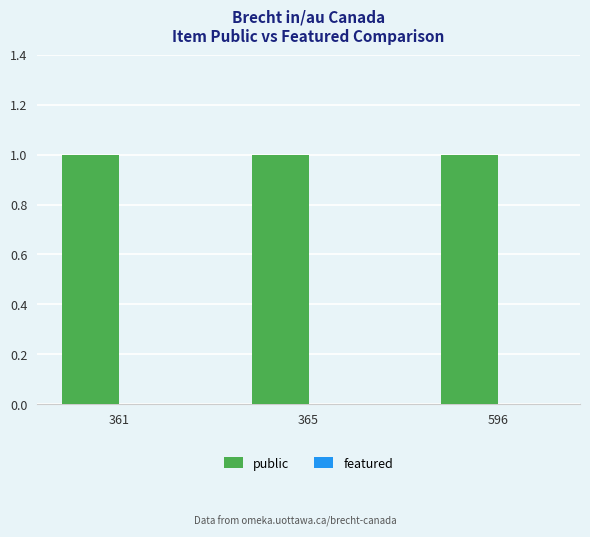

The value of featured at 361 is 0. True or false?

True